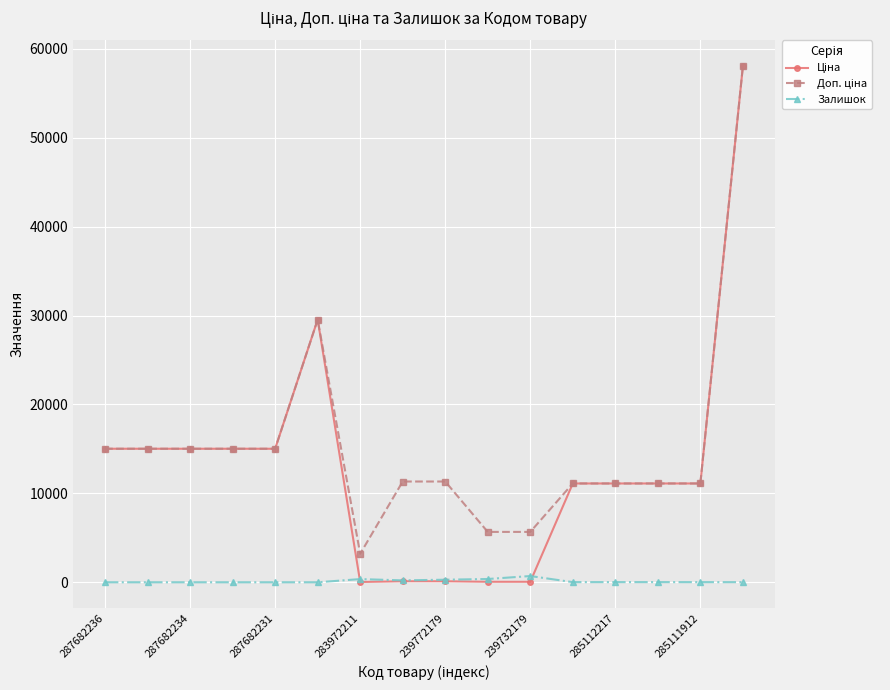

What is the maximum value shown in the chart?

58037.0